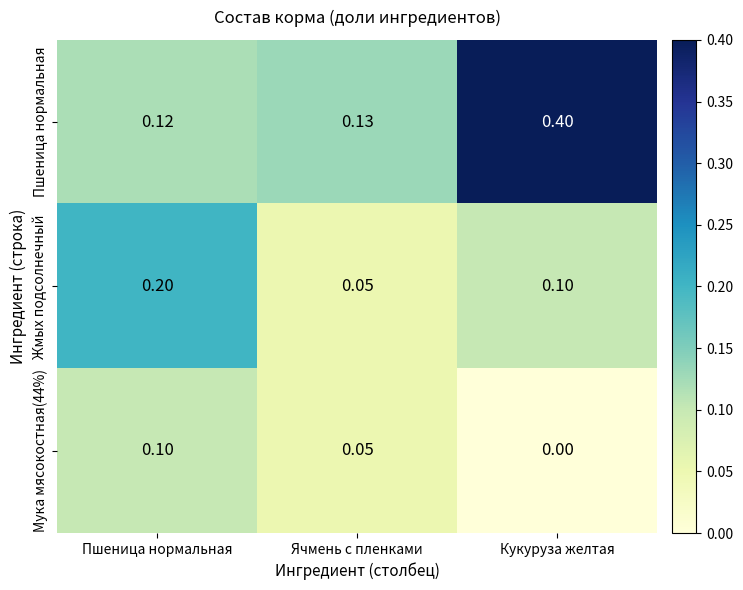

Which series has the largest total across all categories?

Пшеница нормальная